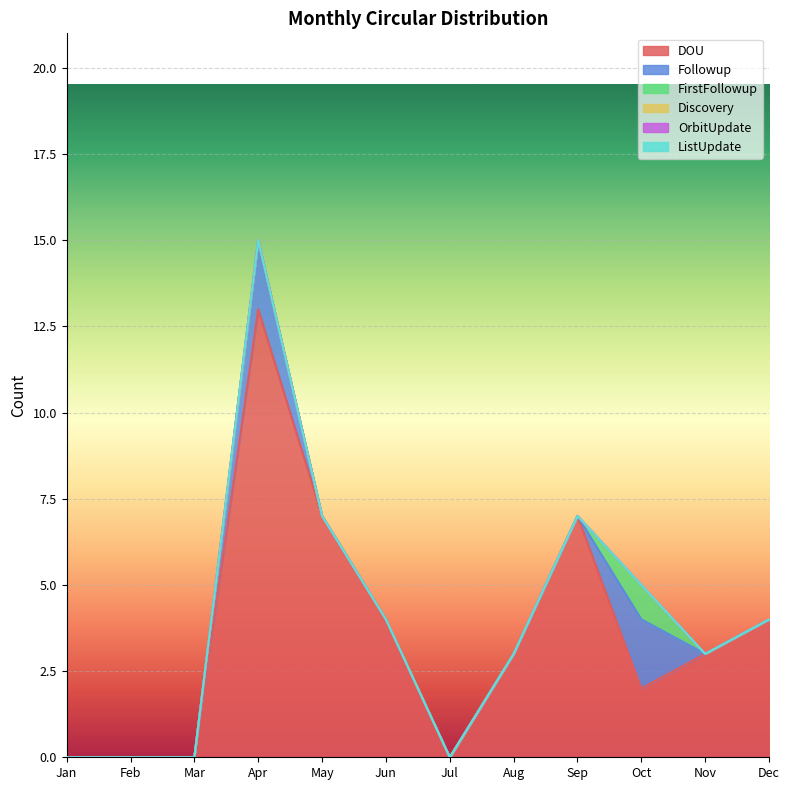

Which category has the lowest value across all series?

Jan